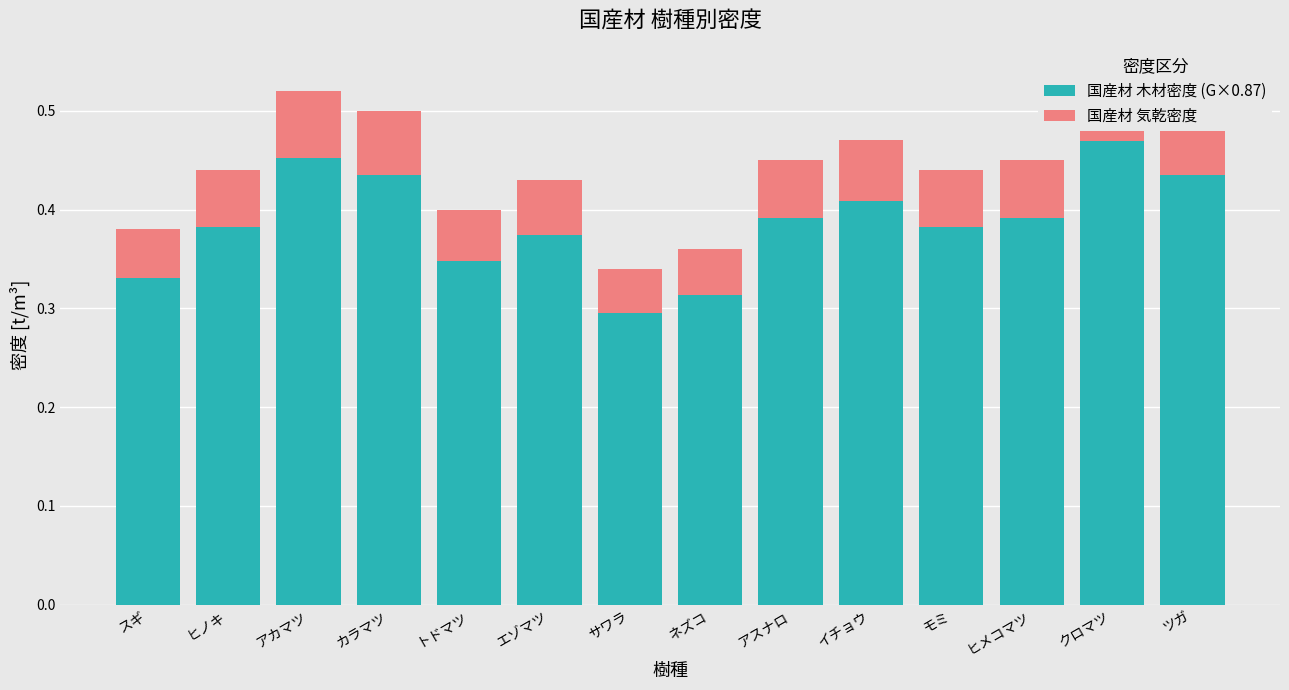

Reading right to left, extract all data points from this chart.

国産材 木材密度 (G×0.87): ツガ=0.4	クロマツ=0.5	ヒメコマツ=0.4	モミ=0.4	イチョウ=0.4	アスナロ=0.4	ネズコ=0.3	サワラ=0.3	エゾマツ=0.4	トドマツ=0.3	カラマツ=0.4	アカマツ=0.5	ヒノキ=0.4	スギ=0.3
国産材 気乾密度: ツガ=0.1	クロマツ=0.1	ヒメコマツ=0.1	モミ=0.1	イチョウ=0.1	アスナロ=0.1	ネズコ=0.0	サワラ=0.0	エゾマツ=0.1	トドマツ=0.1	カラマツ=0.1	アカマツ=0.1	ヒノキ=0.1	スギ=0.0